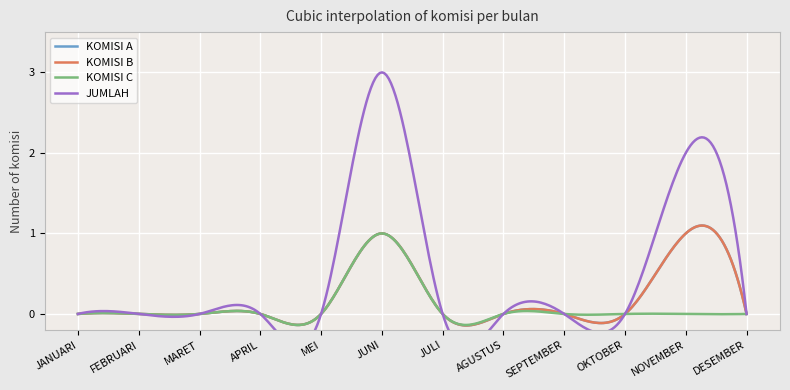

Which series has the largest range (max minus min)?

JUMLAH